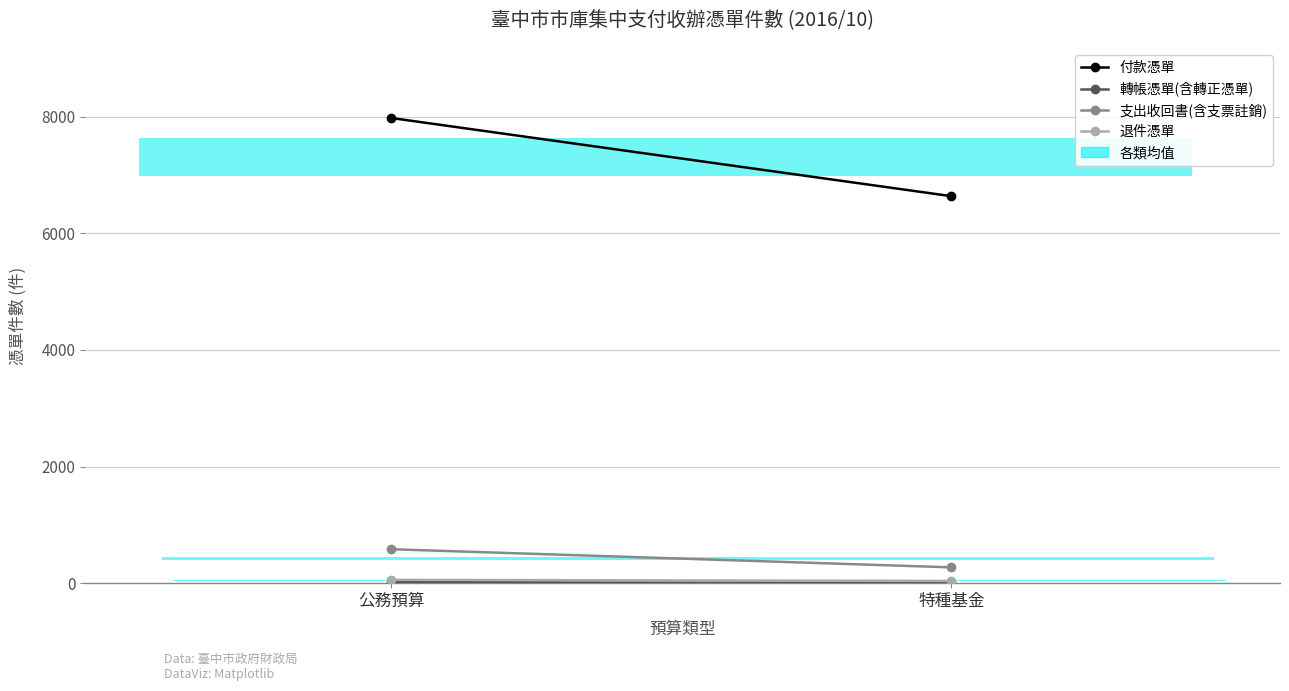

True or false: 轉帳憑單(含轉正憑單) has a value of 0 at 特種基金.

True